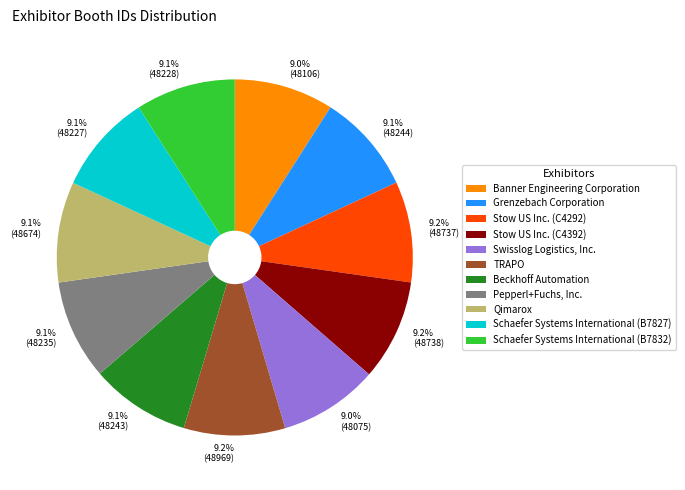

What portion of the pie excludes Swisslog Logistics, Inc.?

91.0%